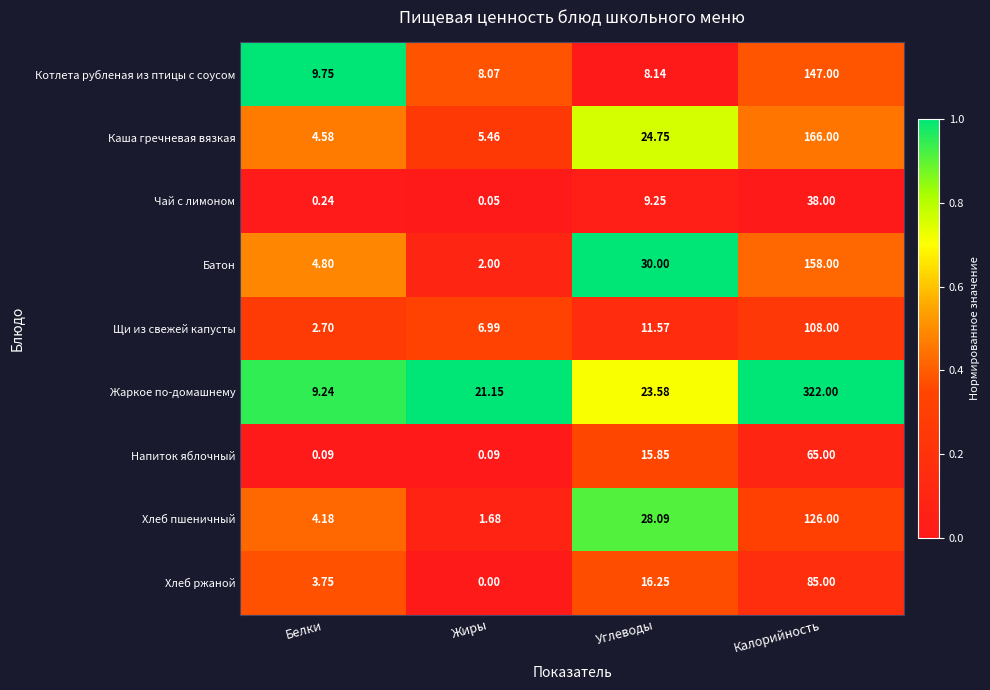

Where is Котлета рубленая из птицы с соусом nearest to the value 77?

Белки